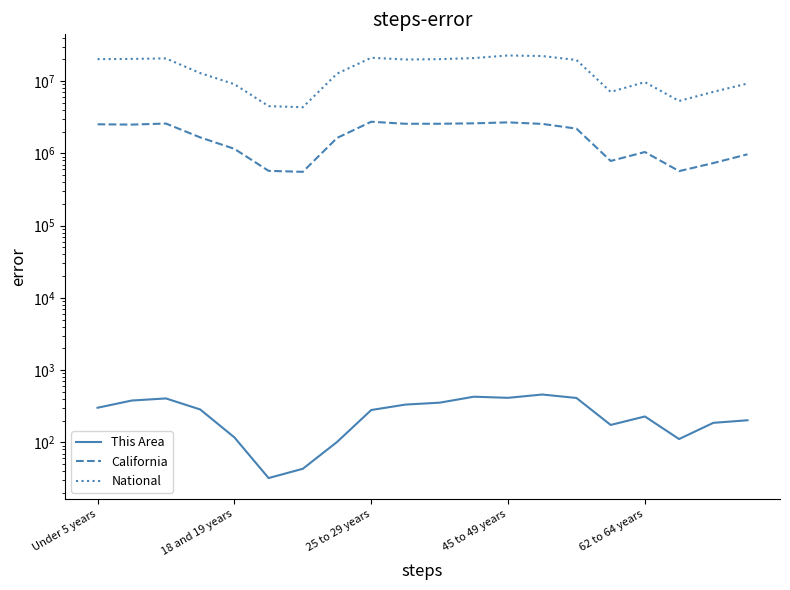

How many data points does each series have?

20